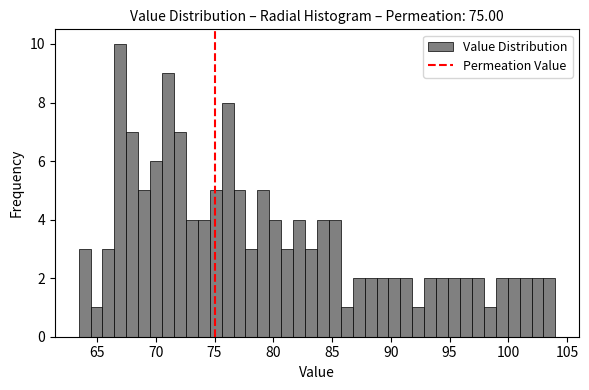

Around what value on the x-axis is the tallest bar? Give the approximate position of its centre, as read against the axis.

67.0